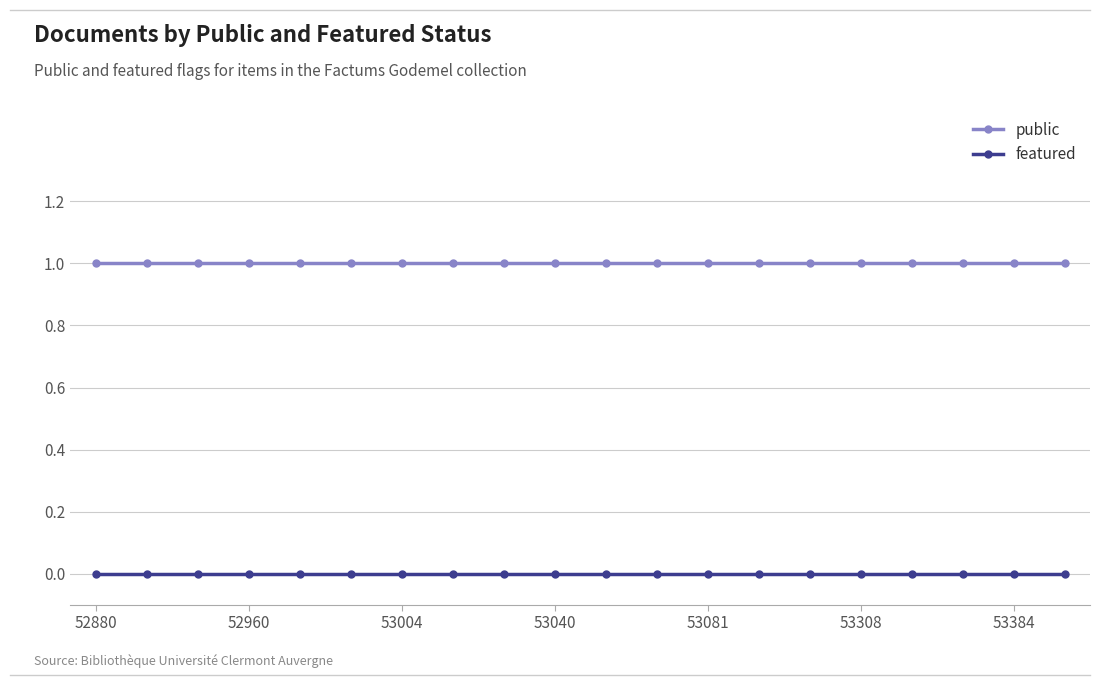

True or false: public and featured intersect in this chart.

False